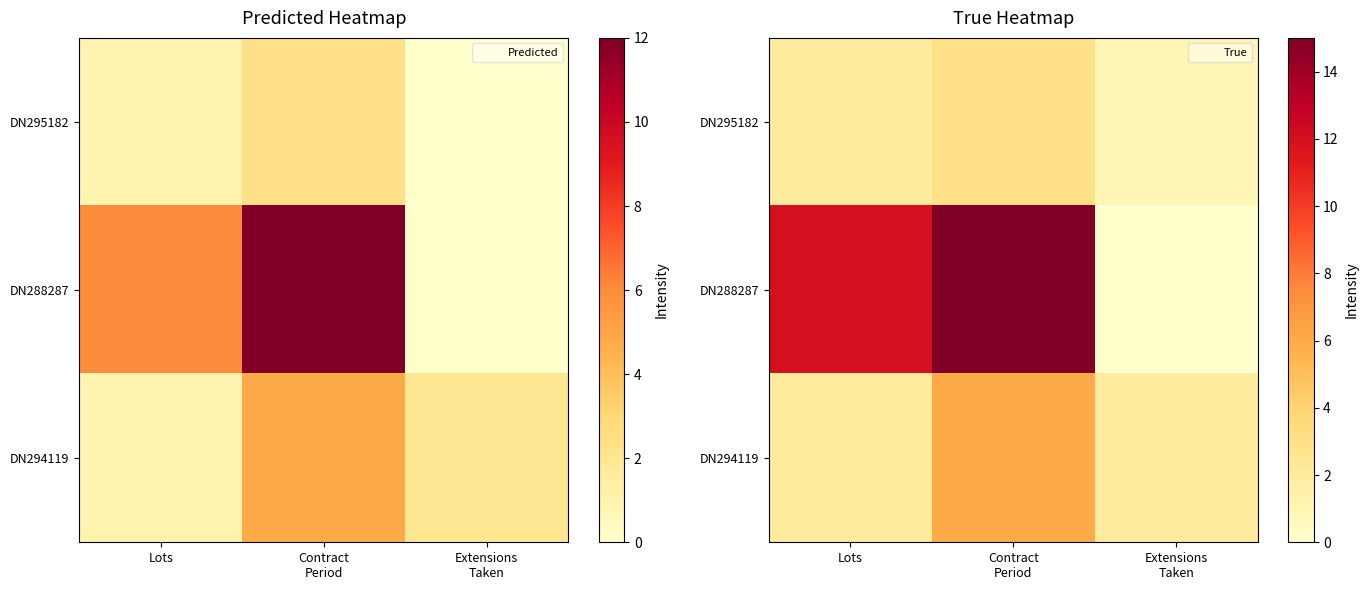

List the series in order of their overall mean, lowest first.

DN295182, DN294119, DN288287